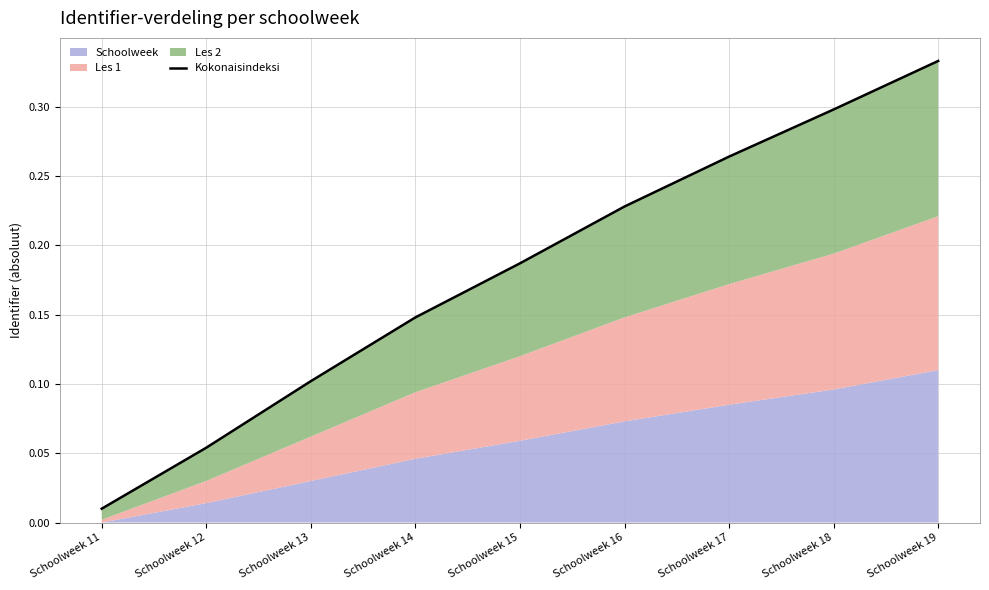

What is the approximate value at Schoolweek 19?

0.3